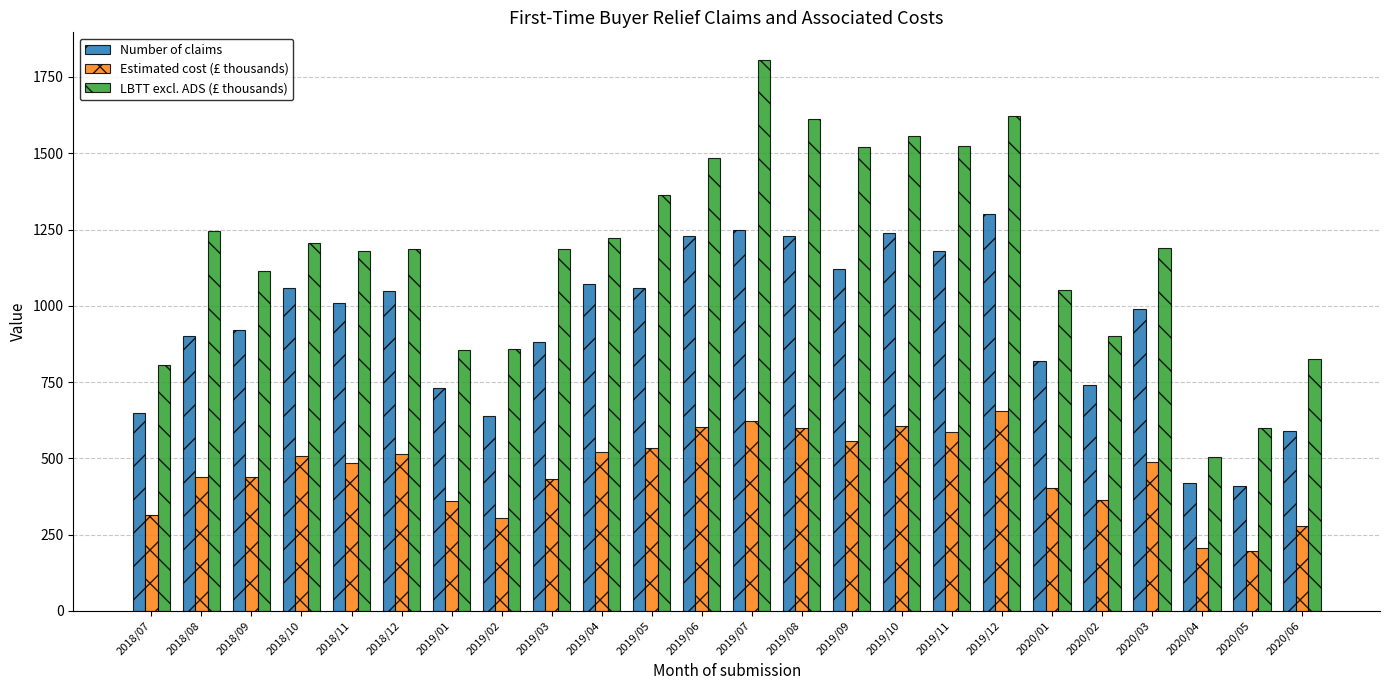

Which series has the largest range (max minus min)?

LBTT excl. ADS (£ thousands)